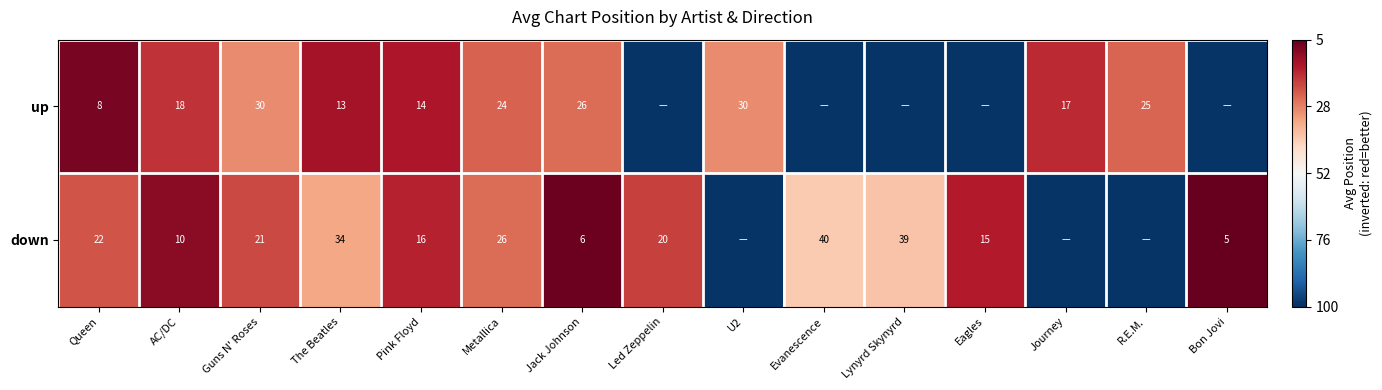

At which category is the sum across all series the highest?

AC/DC